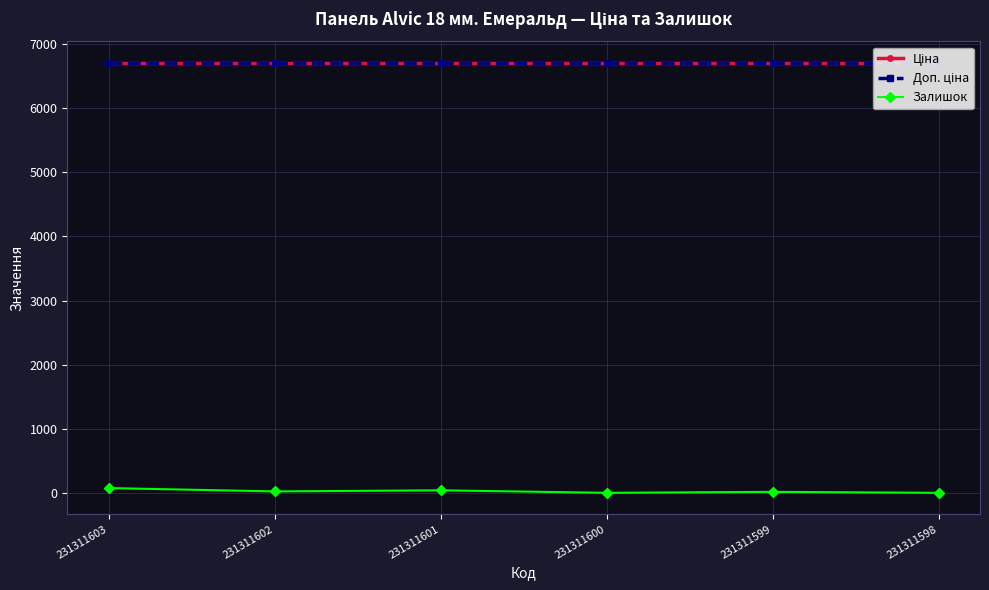

True or false: Доп. ціна and Залишок intersect in this chart.

False